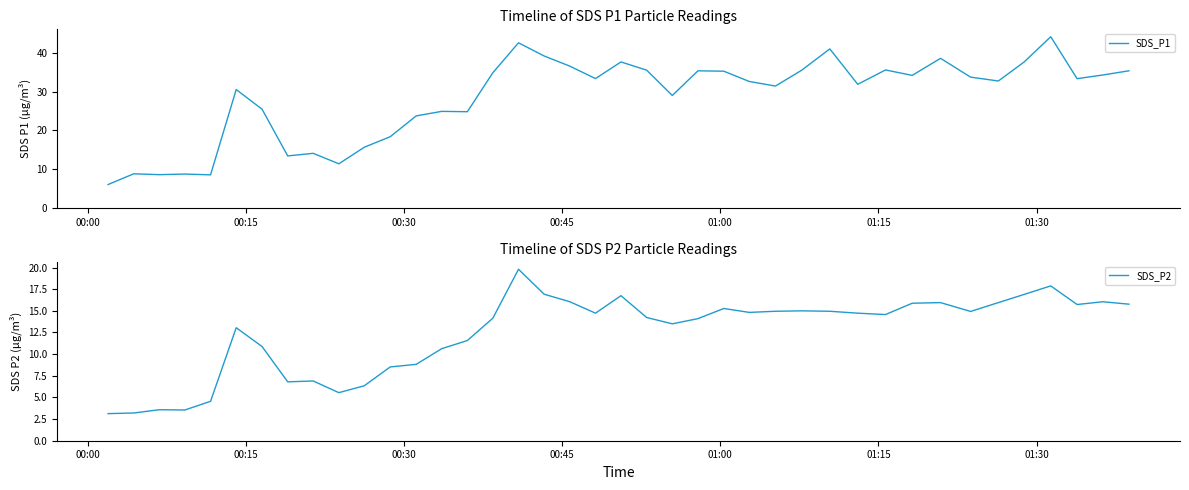

What is the maximum value for SDS_P1?

44.2